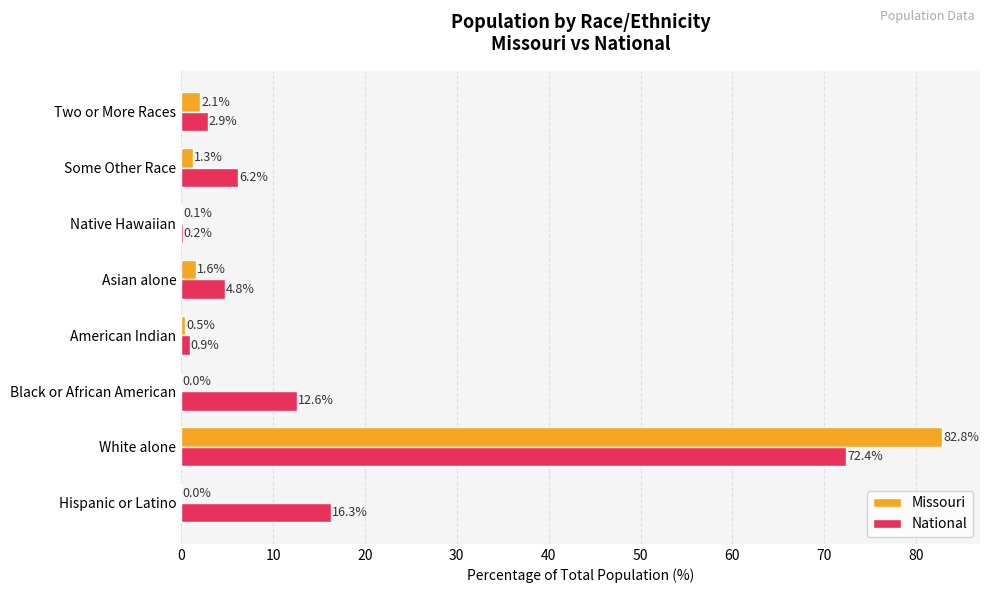

At which category does the chart reach its peak across all series?

White alone